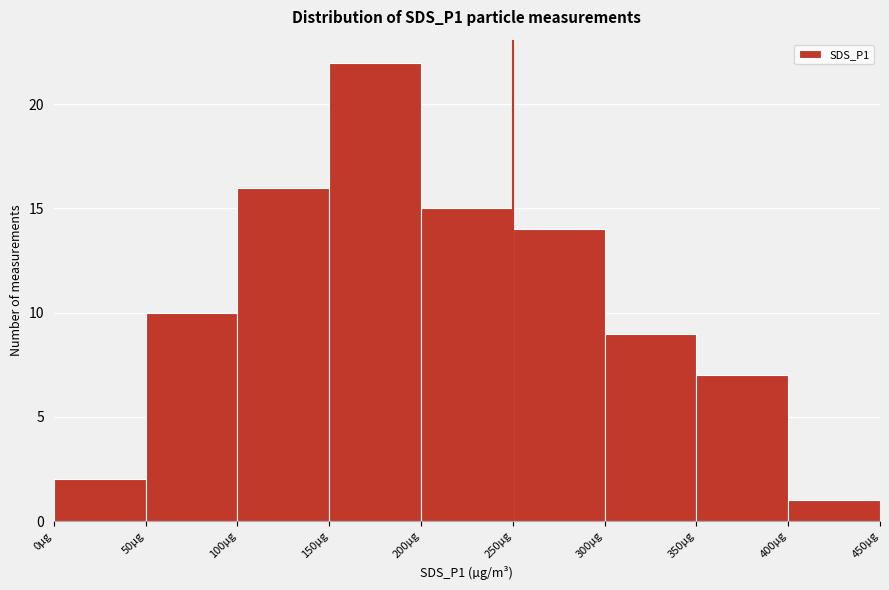

Reading left to right, transcribe this chart: for each bar, give the range it covers on the x-axis and its height. The values are not printed on the chart, so give them approximately, as read against the axis.

0 to 50: 2
50 to 100: 10
100 to 150: 16
150 to 200: 22
200 to 250: 15
250 to 300: 14
300 to 350: 9
350 to 400: 7
400 to 450: 1